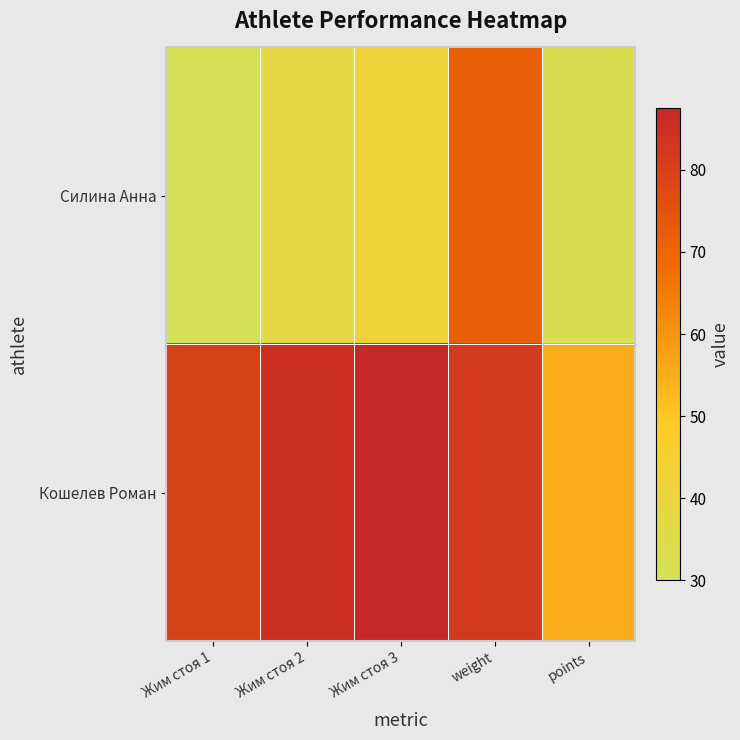

At how many categories does at least one series exceed 67?

4